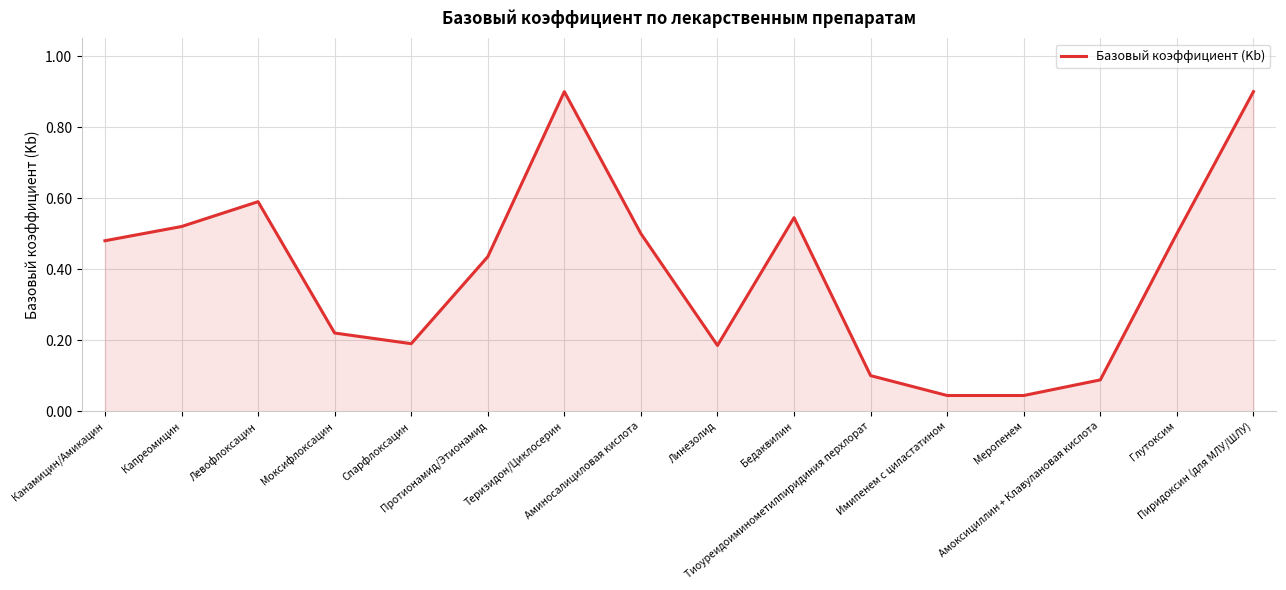

True or false: the data shows 0.5 at Глутоксим.

True